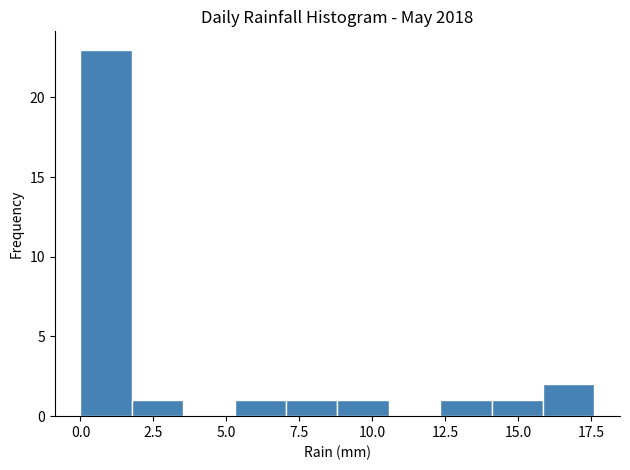

Around what value on the x-axis is the tallest bar? Give the approximate position of its centre, as read against the axis.

1.0